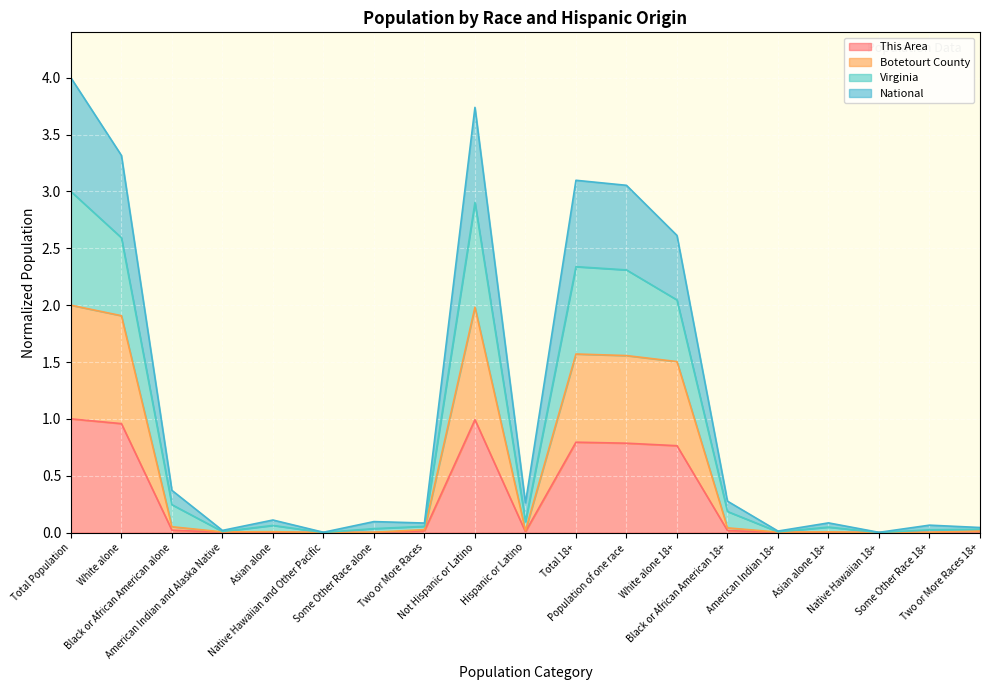

List the series in order of their peak value, highest first.

Virginia, National, Botetourt County, This Area